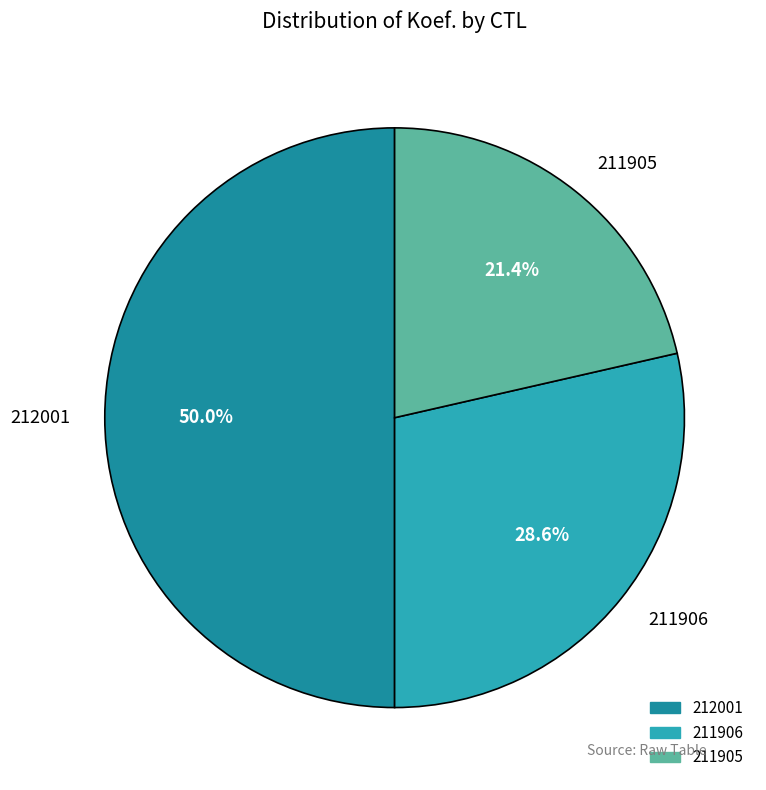

To the nearest percent, what is the average slice percentage?

33%